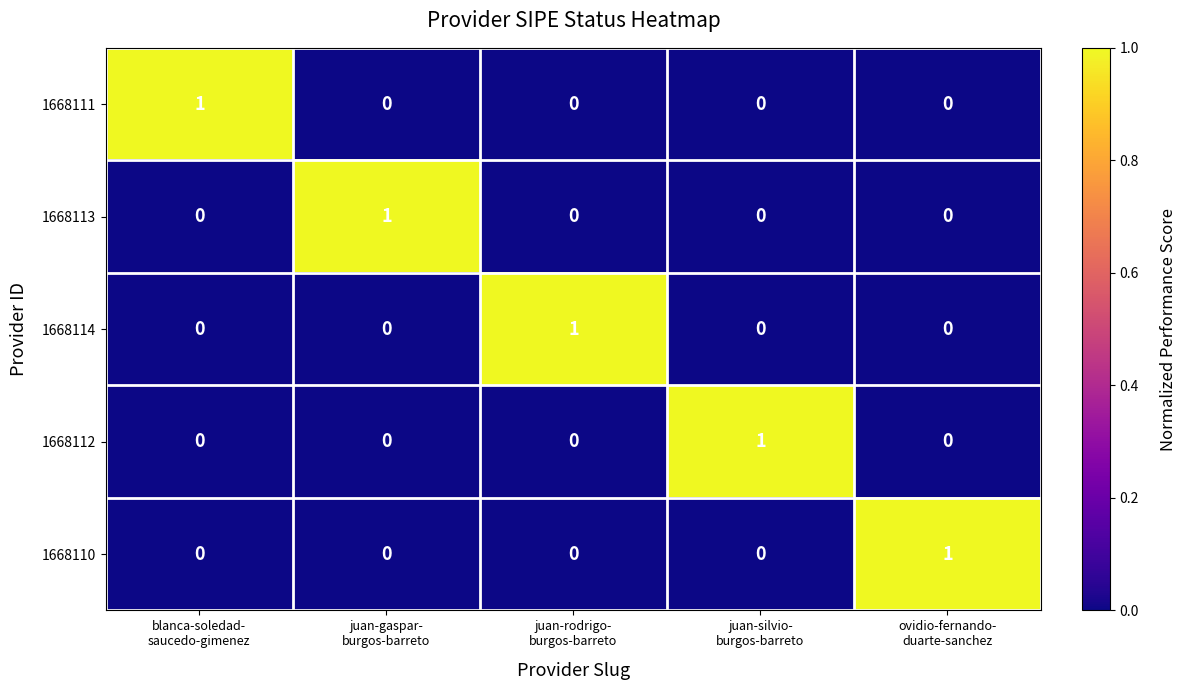

Count the 1668113 values in the range 0 to 1.

5